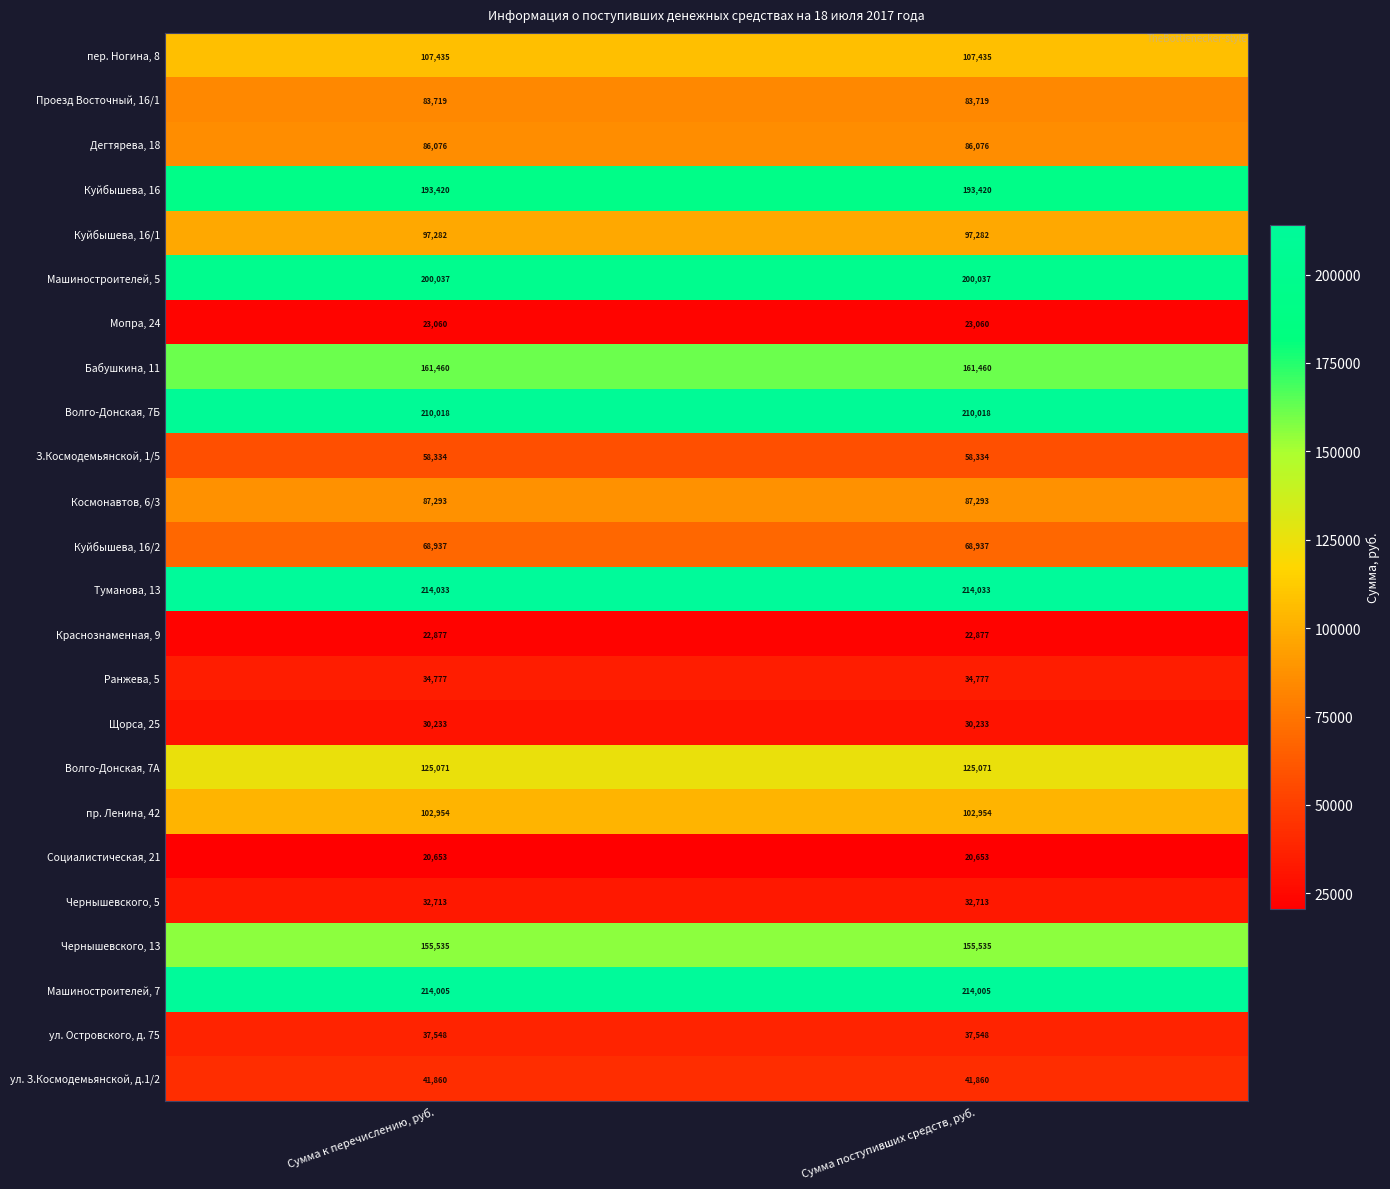

Rank the series at Сумма к перечислению, руб. from lowest to highest value.

Социалистическая, 21, Краснознаменная, 9, Мопра, 24, Щорса, 25, Чернышевского, 5, Ранжева, 5, ул. Островского, д. 75, ул. З.Космодемьянской, д.1/2, З.Космодемьянской, 1/5, Куйбышева, 16/2, Проезд Восточный, 16/1, Дегтярева, 18, Космонавтов, 6/3, Куйбышева, 16/1, пр. Ленина, 42, пер. Ногина, 8, Волго-Донская, 7А, Чернышевского, 13, Бабушкина, 11, Куйбышева, 16, Машиностроителей, 5, Волго-Донская, 7Б, Машиностроителей, 7, Туманова, 13